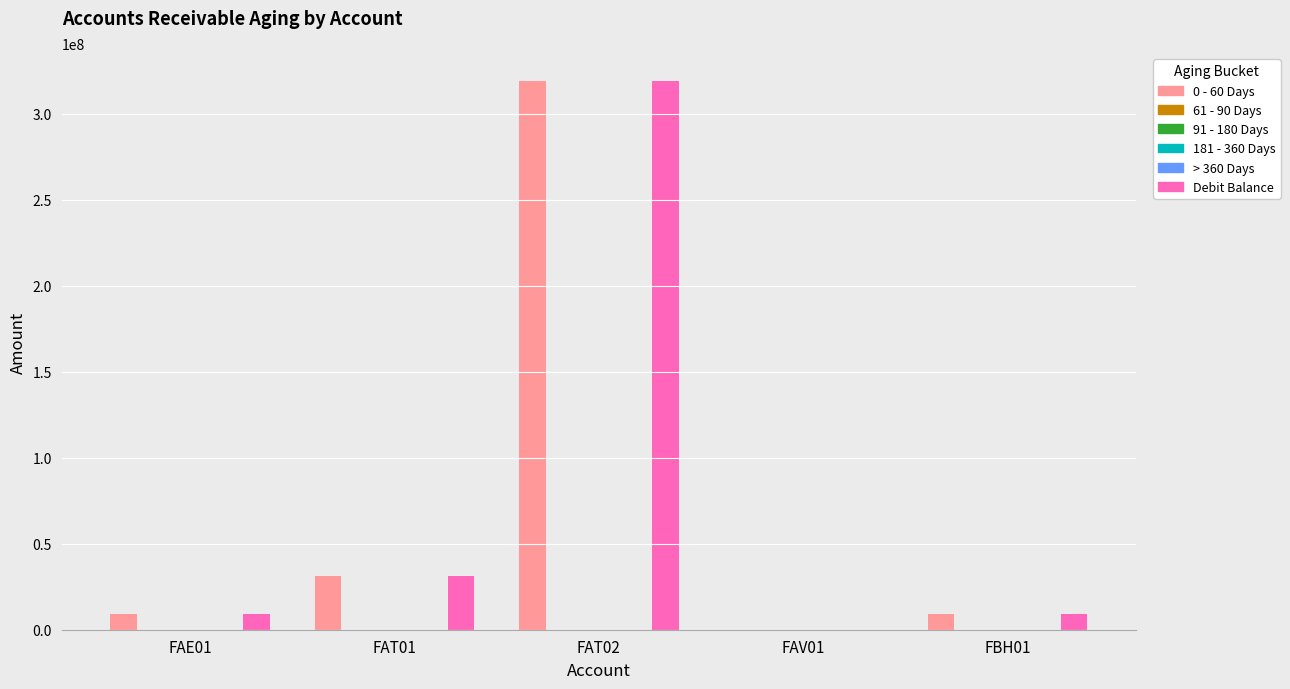

What is the label of the 4th bar from the left?

FAV01